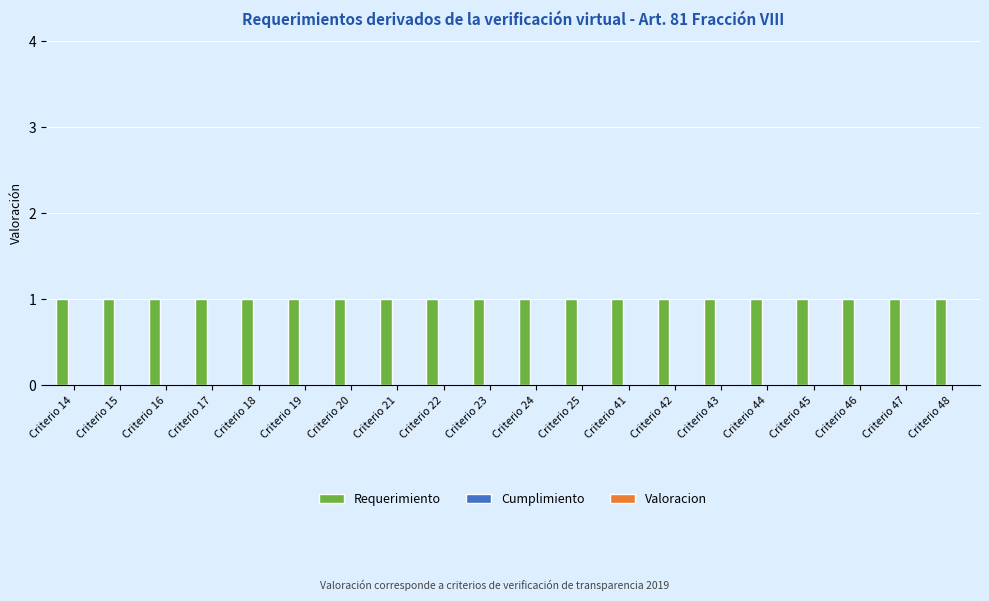

Rank the series at Criterio 25 from lowest to highest value.

Cumplimiento, Valoracion, Requerimiento